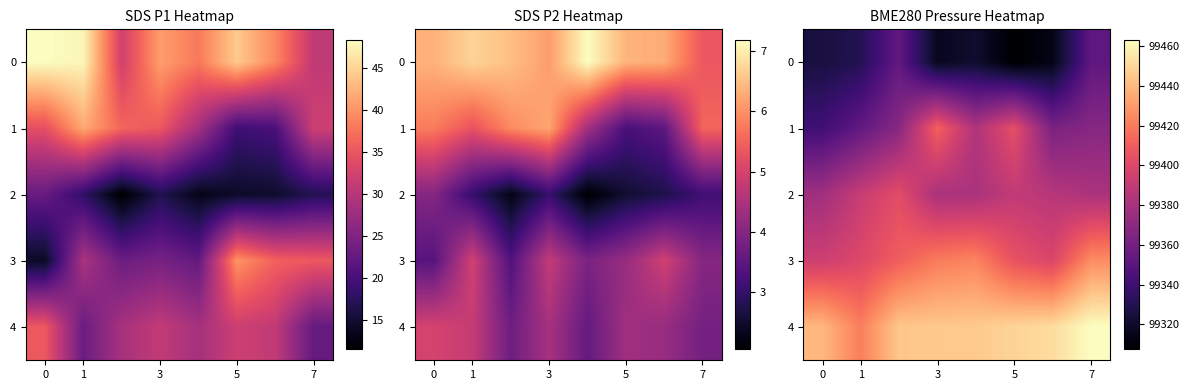

What is the difference between the second highest and minimum values in the 4 series?

30.4